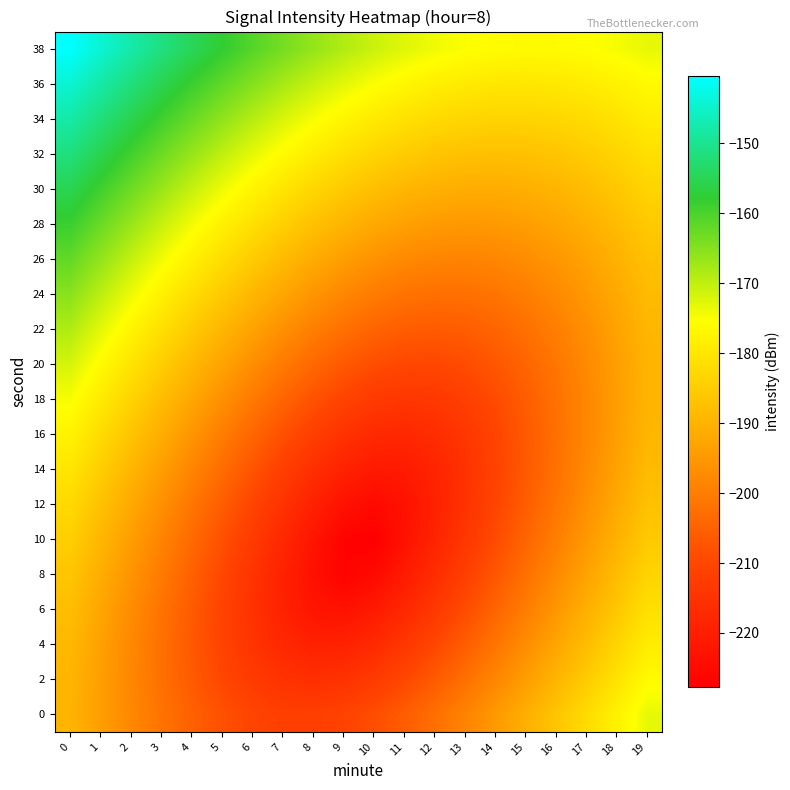

Reading right to left, list all the values displayed in this chart.

0: 19=-173.3	18=-177.7	17=-182.1	16=-186.5	15=-190.7	14=-194.8	13=-198.8	12=-202.5	11=-205.9	10=-208.7	9=-210.8	8=-211.9	7=-211.8	6=-210.5	5=-208.2	4=-205.2	3=-201.8	2=-198.0	1=-194.0	0=-189.9
2: 19=-176.2	18=-180.7	17=-185.2	16=-189.6	15=-194.0	14=-198.3	13=-202.4	12=-206.3	11=-209.9	10=-212.9	9=-215.0	8=-215.7	7=-215.0	6=-212.9	5=-209.9	4=-206.3	3=-202.4	2=-198.3	1=-194.0	0=-189.6
4: 19=-178.9	18=-183.5	17=-188.1	16=-192.6	15=-197.1	14=-201.5	13=-205.9	12=-210.0	11=-213.8	10=-217.1	9=-219.1	8=-219.3	7=-217.6	6=-214.5	5=-210.8	4=-206.7	3=-202.4	2=-198.0	1=-193.5	0=-189.0
6: 19=-181.4	18=-186.1	17=-190.7	16=-195.3	15=-199.9	14=-204.5	13=-209.0	12=-213.4	11=-217.6	10=-221.2	9=-223.2	8=-222.3	7=-219.1	6=-215.1	5=-210.8	4=-206.3	3=-201.8	2=-197.2	1=-192.6	0=-187.9
8: 19=-183.6	18=-188.3	17=-193.0	16=-197.7	15=-202.4	14=-207.1	13=-211.8	12=-216.4	11=-220.9	10=-225.2	9=-226.9	8=-223.5	7=-219.1	6=-214.5	5=-209.9	4=-205.2	3=-200.5	2=-195.8	1=-191.2	0=-186.5
10: 19=-185.6	18=-190.3	17=-195.0	16=-199.7	15=-204.4	14=-209.1	13=-213.8	12=-218.5	11=-223.2	10=-227.8	9=-226.9	8=-222.3	7=-217.6	6=-212.9	5=-208.2	4=-203.5	3=-198.8	2=-194.1	1=-189.4	0=-184.7
12: 19=-187.2	18=-191.9	17=-196.6	16=-201.2	15=-205.9	14=-210.5	13=-215.0	12=-219.3	11=-223.2	10=-225.2	9=-223.2	8=-219.3	7=-215.0	6=-210.5	5=-205.9	4=-201.2	3=-196.6	2=-191.9	1=-187.2	0=-182.6
14: 19=-188.5	18=-193.1	17=-197.7	16=-202.2	15=-206.6	14=-210.9	13=-215.0	12=-218.5	11=-220.9	10=-221.2	9=-219.1	8=-215.7	7=-211.8	6=-207.5	5=-203.1	4=-198.6	3=-194.0	2=-189.4	1=-184.8	0=-180.2
16: 19=-189.4	18=-193.8	17=-198.2	16=-202.5	15=-206.6	14=-210.5	13=-213.8	12=-216.4	11=-217.6	10=-217.1	9=-215.0	8=-211.9	7=-208.2	6=-204.2	5=-199.9	4=-195.6	3=-191.2	2=-186.7	1=-182.1	0=-177.6
18: 19=-189.8	18=-194.1	17=-198.2	16=-202.2	15=-205.9	14=-209.1	13=-211.8	12=-213.4	11=-213.8	10=-212.9	9=-210.8	8=-207.9	7=-204.4	6=-200.6	5=-196.6	4=-192.4	3=-188.1	2=-183.7	1=-179.2	0=-174.8
20: 19=-189.8	18=-193.8	17=-197.7	16=-201.2	15=-204.4	14=-207.1	13=-209.0	12=-210.0	11=-209.9	10=-208.7	9=-206.6	8=-203.8	7=-200.5	6=-196.9	5=-193.0	4=-189.0	3=-184.8	2=-180.5	1=-176.2	0=-171.8
22: 19=-189.4	18=-193.1	17=-196.6	16=-199.7	15=-202.4	14=-204.5	13=-205.9	12=-206.3	11=-205.9	10=-204.5	9=-202.4	8=-199.7	7=-196.6	6=-193.1	5=-189.4	4=-185.4	3=-181.4	2=-177.2	1=-173.0	0=-168.7
24: 19=-188.5	18=-191.9	17=-195.0	16=-197.7	15=-199.9	14=-201.5	13=-202.4	12=-202.5	11=-201.8	10=-200.3	9=-198.2	8=-195.6	7=-192.6	6=-189.2	5=-185.6	4=-181.8	3=-177.9	2=-173.8	1=-169.6	0=-165.4
26: 19=-187.2	18=-190.3	17=-193.0	16=-195.3	15=-197.1	14=-198.3	13=-198.8	12=-198.6	11=-197.7	10=-196.1	9=-194.0	8=-191.4	7=-188.5	6=-185.3	5=-181.8	4=-178.1	3=-174.2	2=-170.3	1=-166.2	0=-162.1
28: 19=-185.6	18=-188.3	17=-190.7	16=-192.6	15=-194.0	14=-194.8	13=-195.0	12=-194.6	11=-193.5	10=-191.9	9=-189.8	8=-187.3	7=-184.4	6=-181.3	5=-177.9	4=-174.3	3=-170.5	2=-166.7	1=-162.7	0=-158.6
30: 19=-183.6	18=-186.1	17=-188.1	16=-189.6	15=-190.7	14=-191.2	13=-191.2	12=-190.5	11=-189.4	10=-187.7	9=-185.6	8=-183.1	7=-180.3	6=-177.2	5=-173.9	4=-170.4	3=-166.8	2=-163.0	1=-159.1	0=-155.1
32: 19=-181.4	18=-183.5	17=-185.2	16=-186.5	15=-187.2	14=-187.5	13=-187.2	12=-186.5	11=-185.2	10=-183.5	9=-181.4	8=-178.9	7=-176.2	6=-173.2	5=-169.9	4=-166.5	3=-163.0	2=-159.2	1=-155.4	0=-151.5
34: 19=-178.9	18=-180.7	17=-182.1	16=-183.1	15=-183.6	14=-183.7	13=-183.3	12=-182.4	11=-181.0	10=-179.3	9=-177.2	8=-174.8	7=-172.1	6=-169.1	5=-165.9	4=-162.6	3=-159.1	2=-155.5	1=-151.7	0=-147.9
36: 19=-176.2	18=-177.7	17=-178.9	16=-179.6	15=-180.0	14=-179.8	13=-179.2	12=-178.2	11=-176.9	10=-175.1	9=-173.0	8=-170.6	7=-167.9	6=-165.0	5=-161.9	4=-158.6	3=-155.2	2=-151.6	1=-147.9	0=-144.2
38: 19=-173.3	18=-174.6	17=-175.5	16=-176.1	15=-176.2	14=-175.9	13=-175.2	12=-174.1	11=-172.7	10=-170.9	9=-168.8	8=-166.4	7=-163.8	6=-160.9	5=-157.8	4=-154.6	3=-151.3	2=-147.8	1=-144.1	0=-140.4